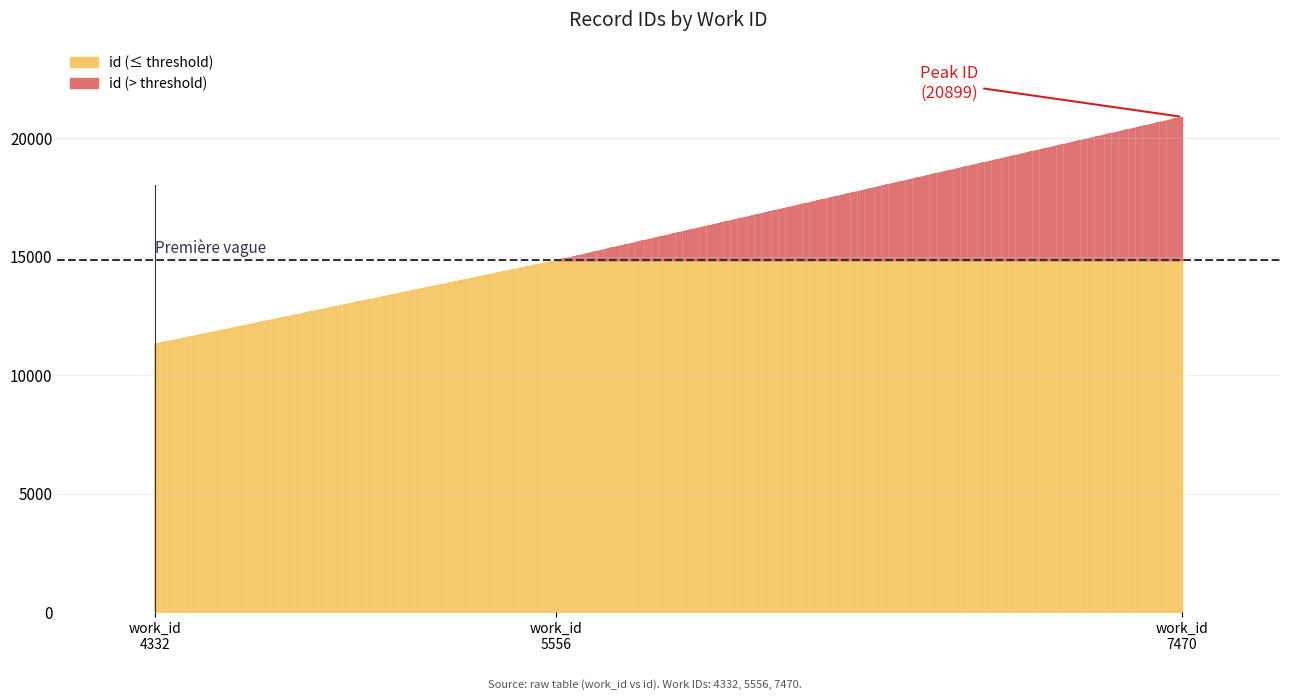

Rank the categories by value from highest to lowest.

7470, 5556, 4332